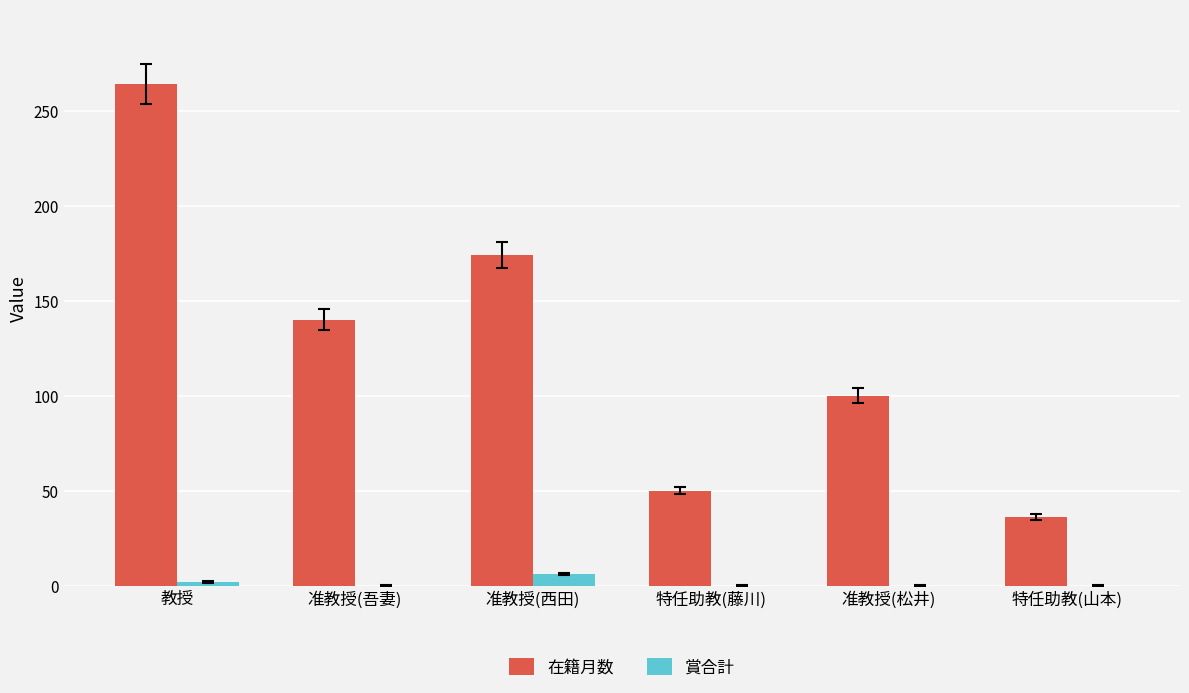

Which category has the highest value across all series?

教授